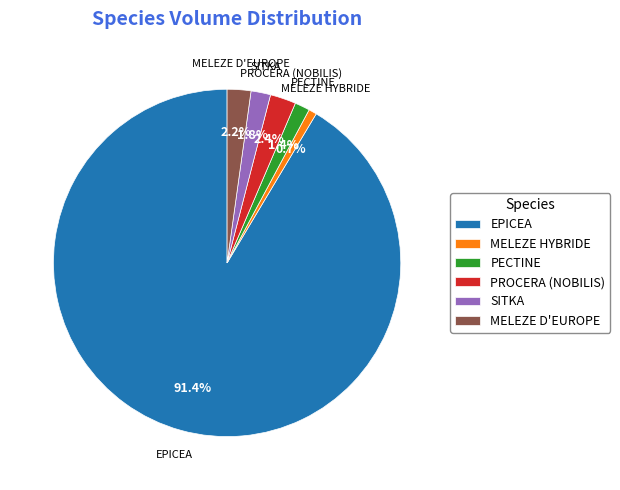

To the nearest percent, what is the difference between the PROCERA (NOBILIS) and PECTINE slice percentages?

1%